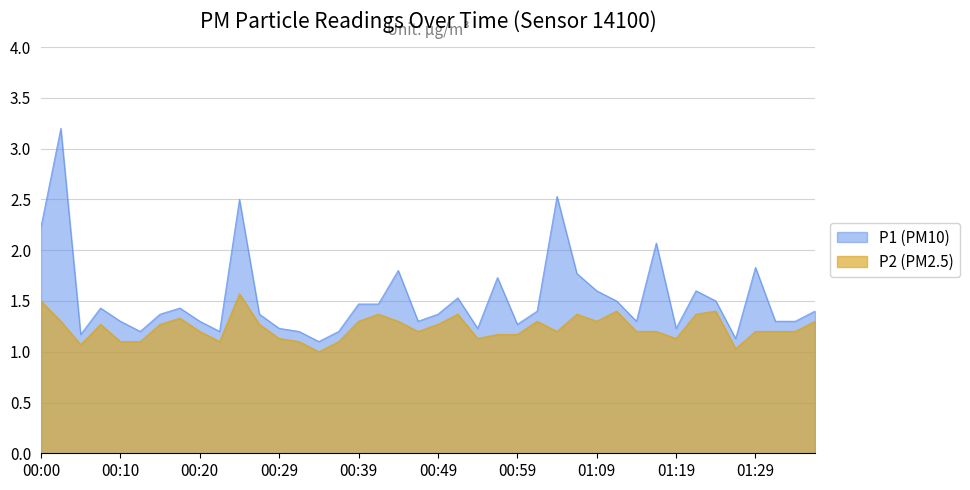

How many lines are shown in the chart?

2